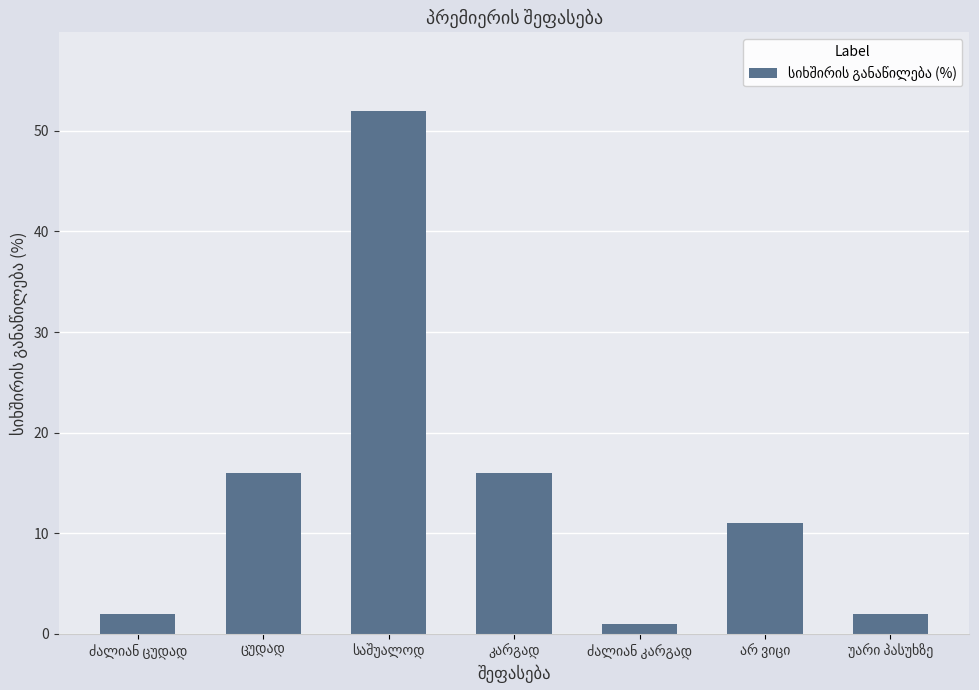

Reading right to left, transcribe all the data shown in this chart.

2	11	1	16	52	16	2